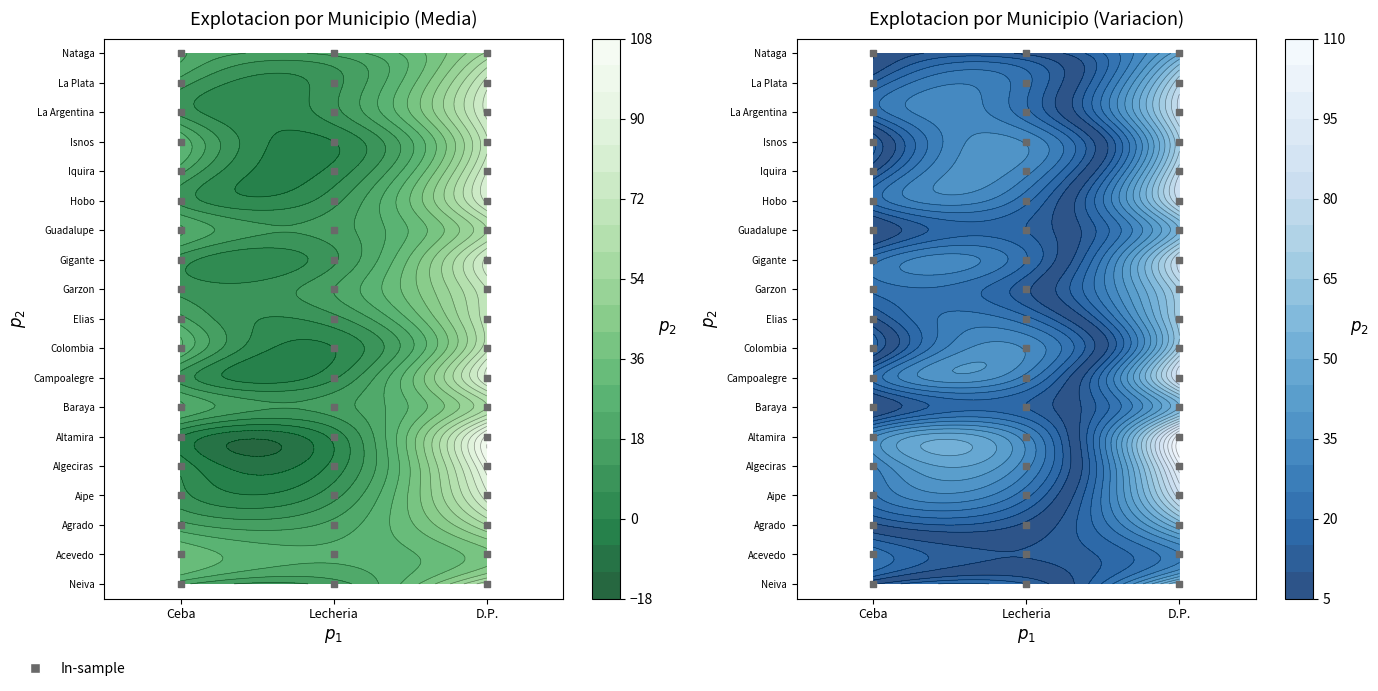

What value does the Hobo series have at Lecheria %?

10